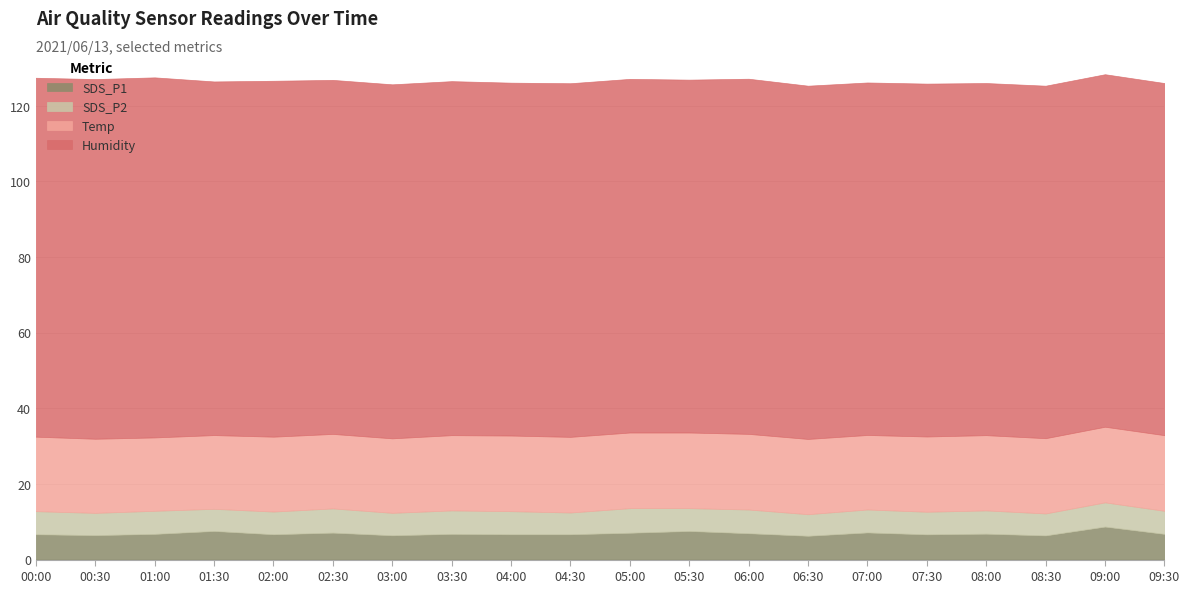

At which category is the sum across all series the highest?

09:00